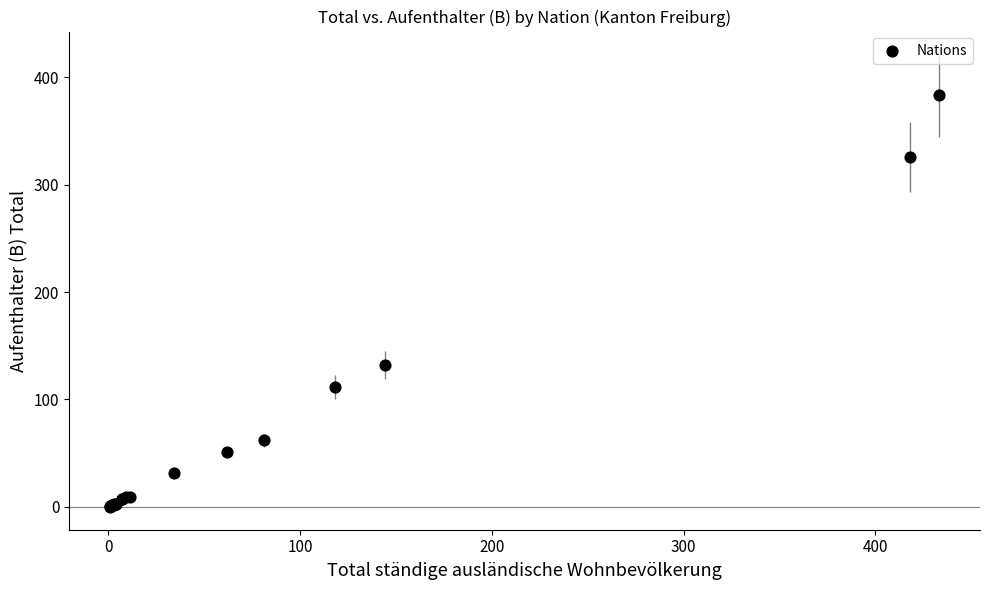

What Y value in the scatter plot is closest to 191?

132